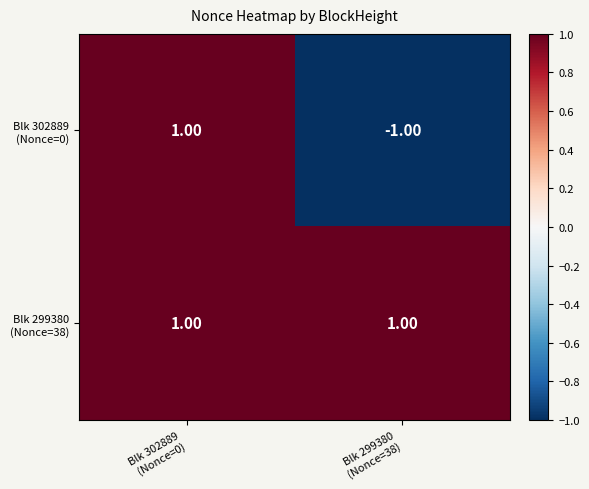

How many categories are shown in the chart?

2